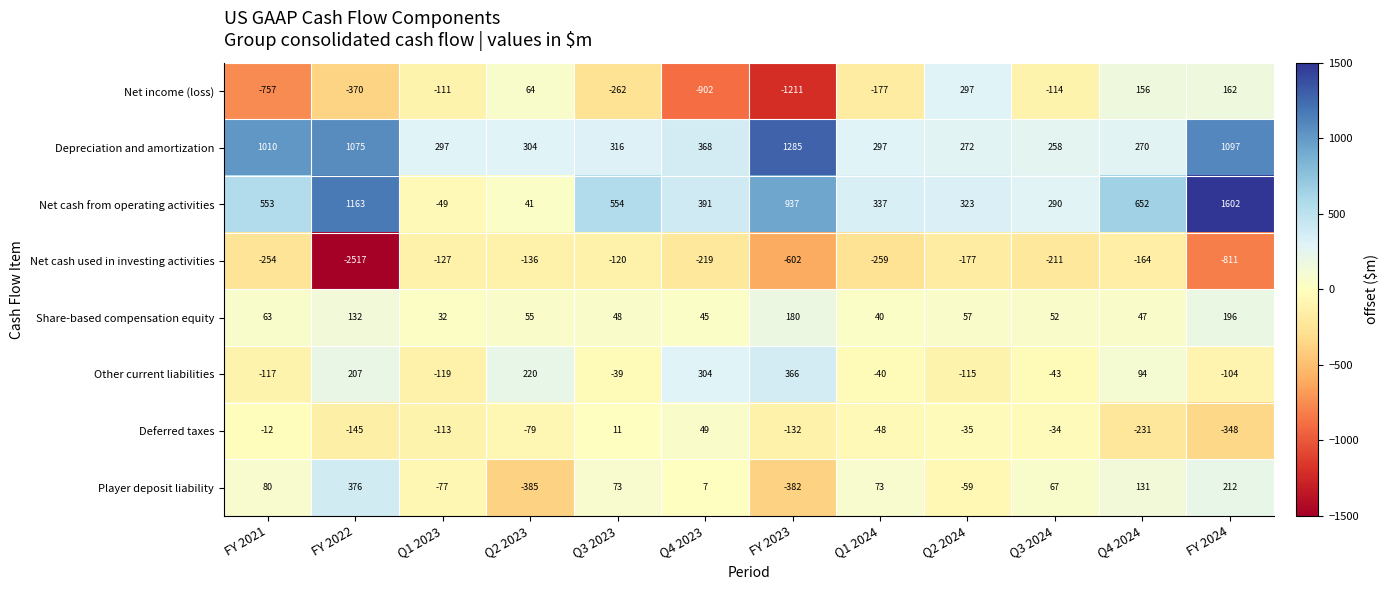

How many values in Net cash from operating activities are below zero?

1